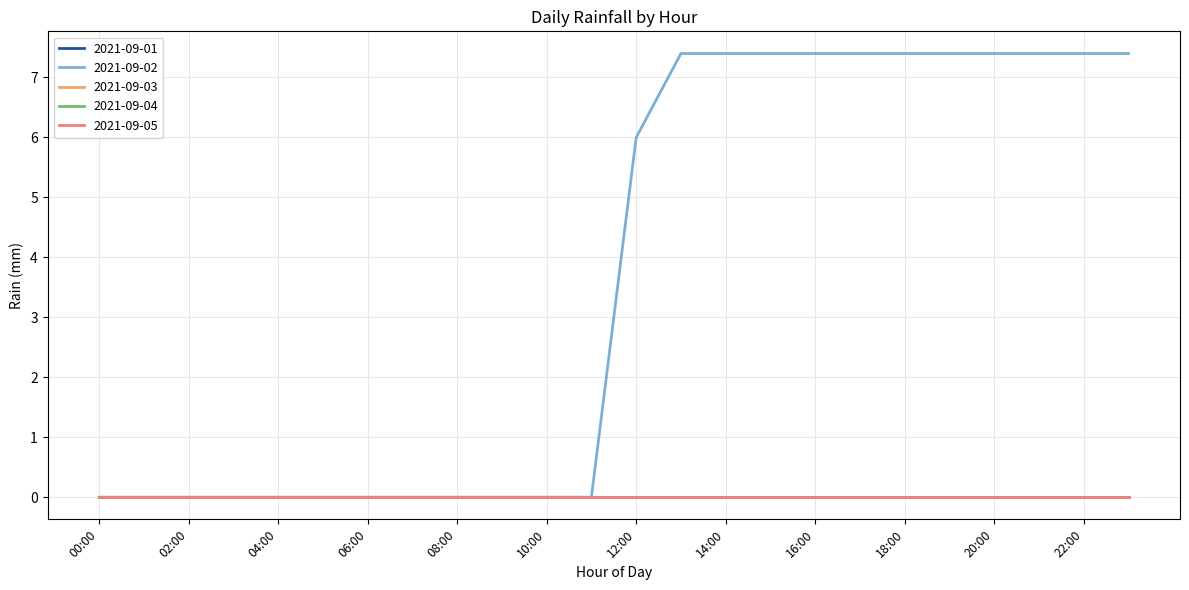

Is this an area chart (filled region under the line)?

No